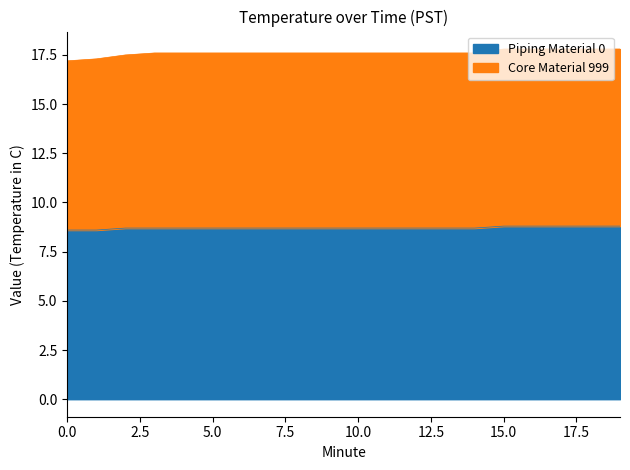

At which category is the sum across all series the highest?

15